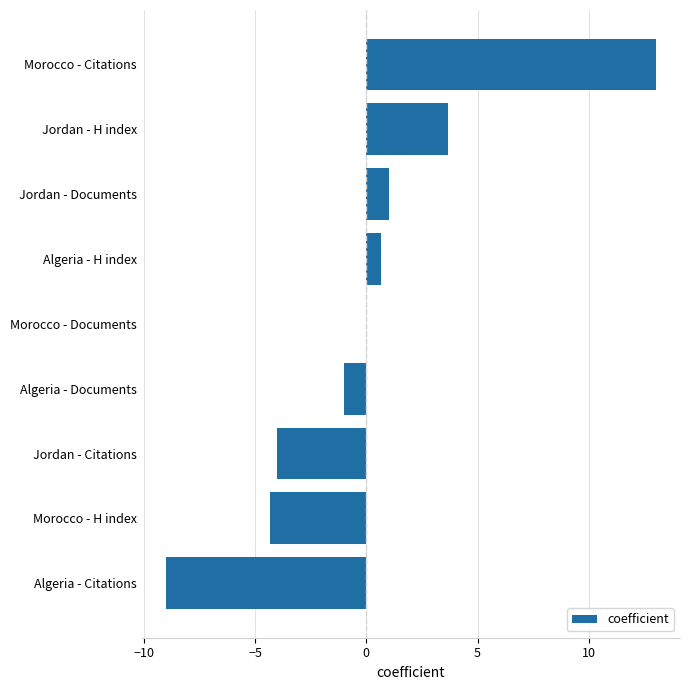

Which label corresponds to the largest value in the chart?

Morocco - Citations